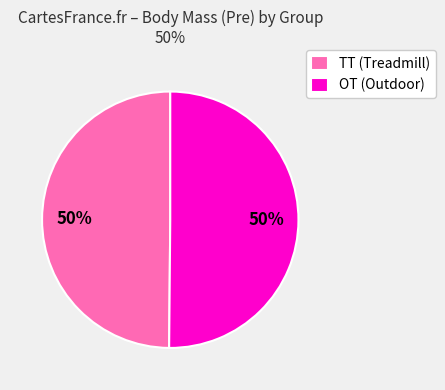

Is the sum of TT (Treadmill) and OT (Outdoor) greater than half?

Yes